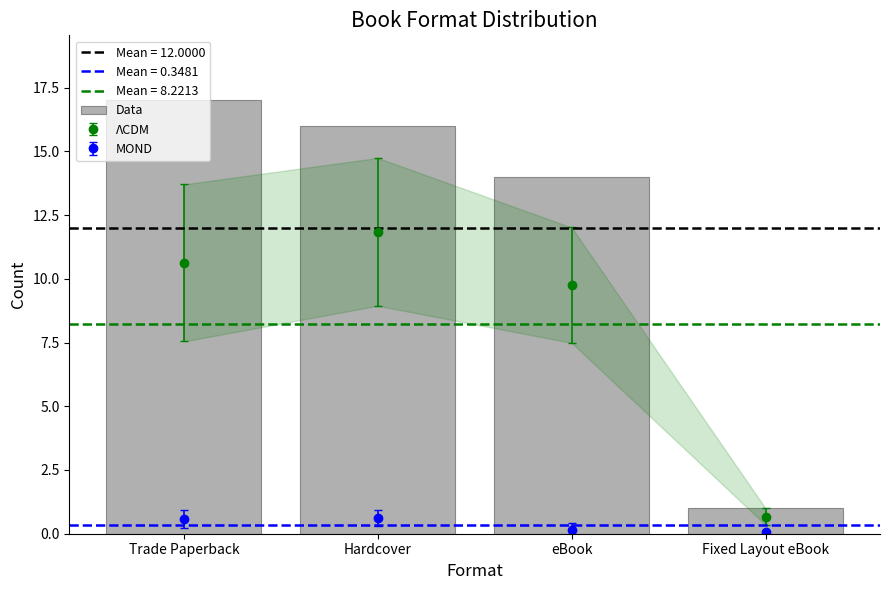

What is the label of the 1st bar from the right?

Fixed Layout eBook